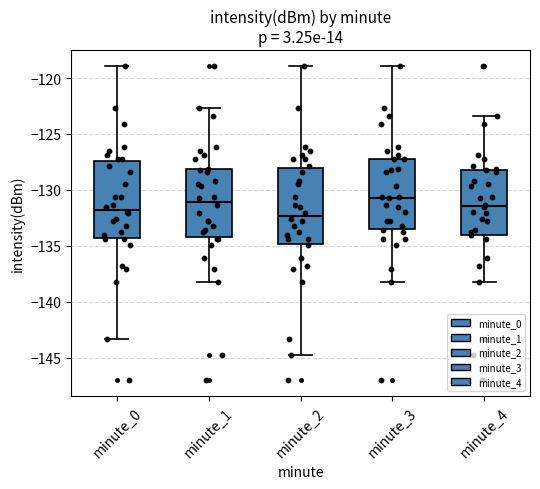

Where is the lower edge of the box for minute_0 on the y-axis? The values are not printed on the chart, so give them approximately, as read against the axis.

-134.5